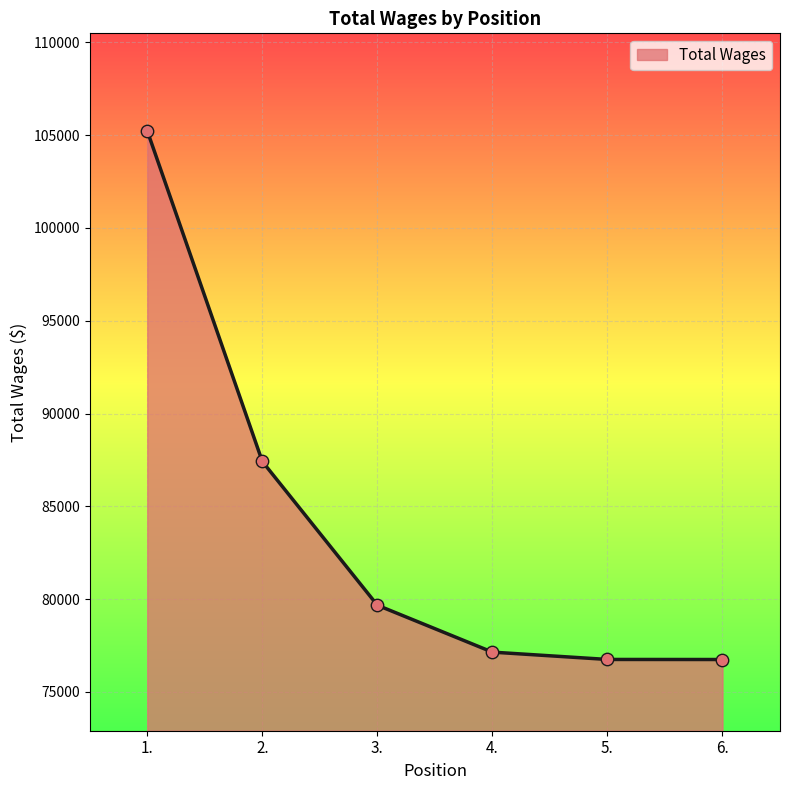

Between 1. and 3., which is larger?

1.